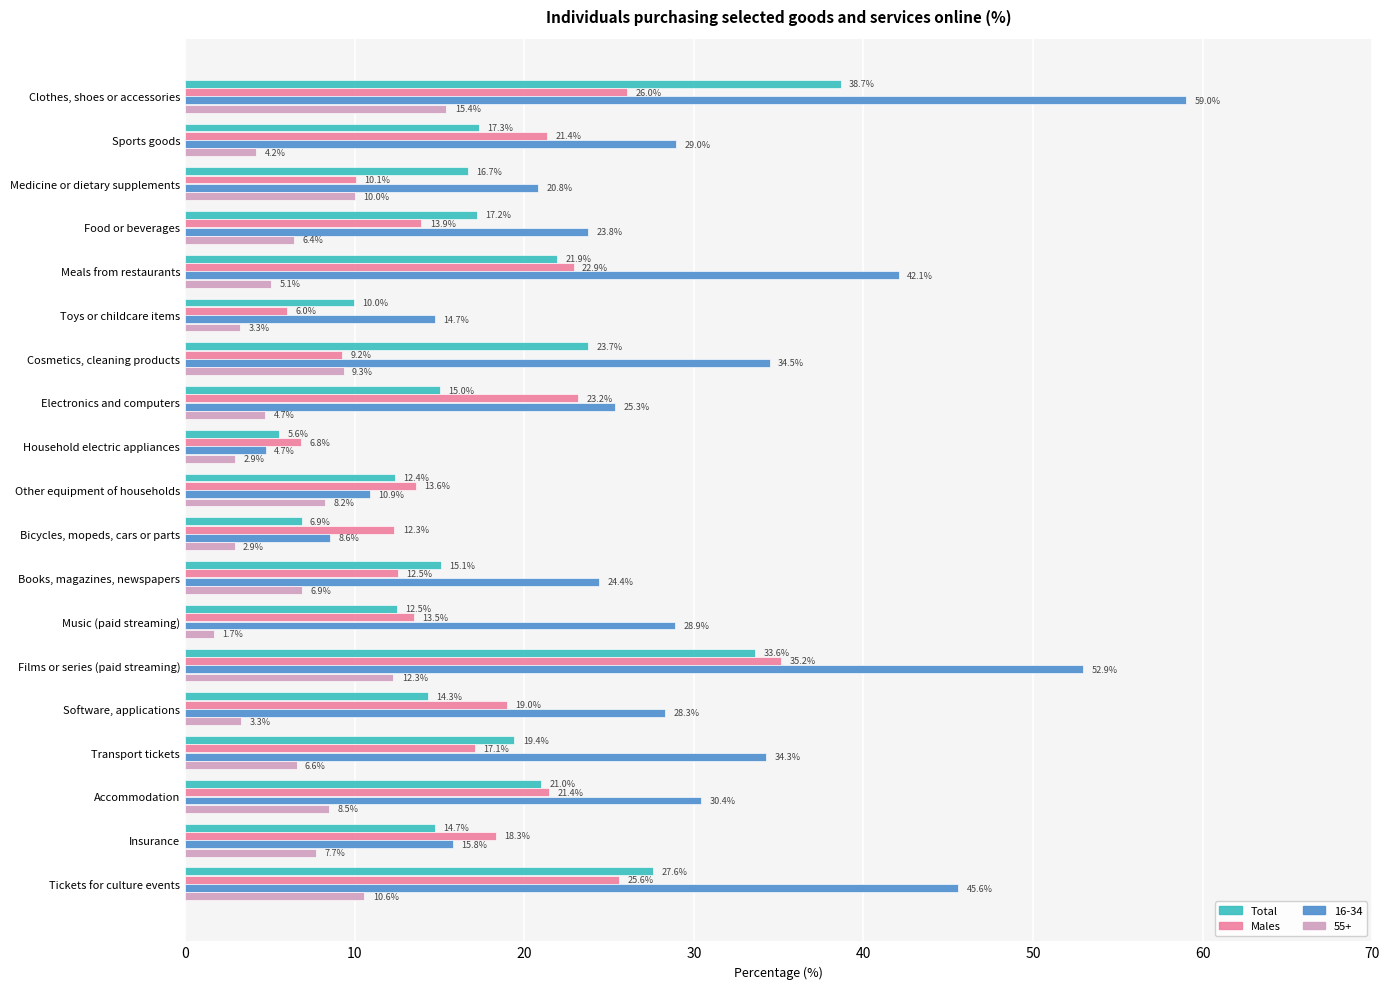

At Clothes, shoes or accessories, list the series in order from smallest to largest.

55+, Males, Total, 16-34